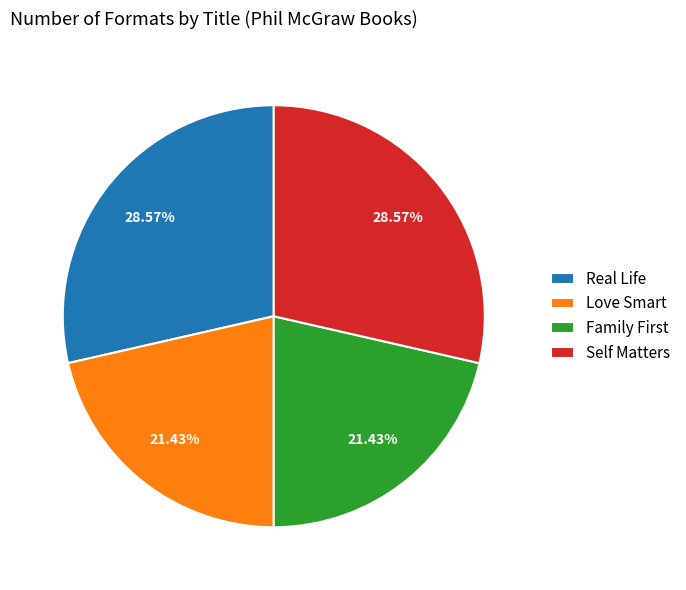

What is the ratio of the value at Self Matters to the value at Love Smart?

1.3